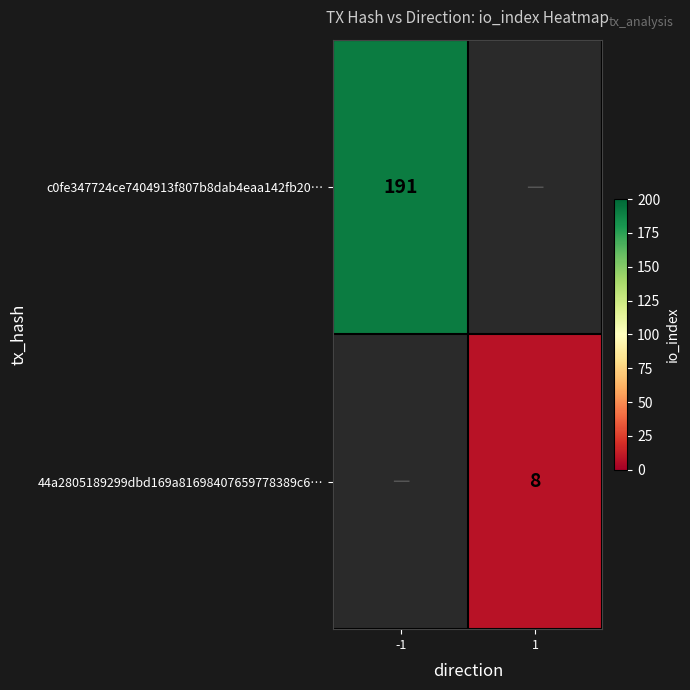

The c0fe347724ce7404913f807b8dab4eaa142fb20… series shows 267 at -1. True or false?

False